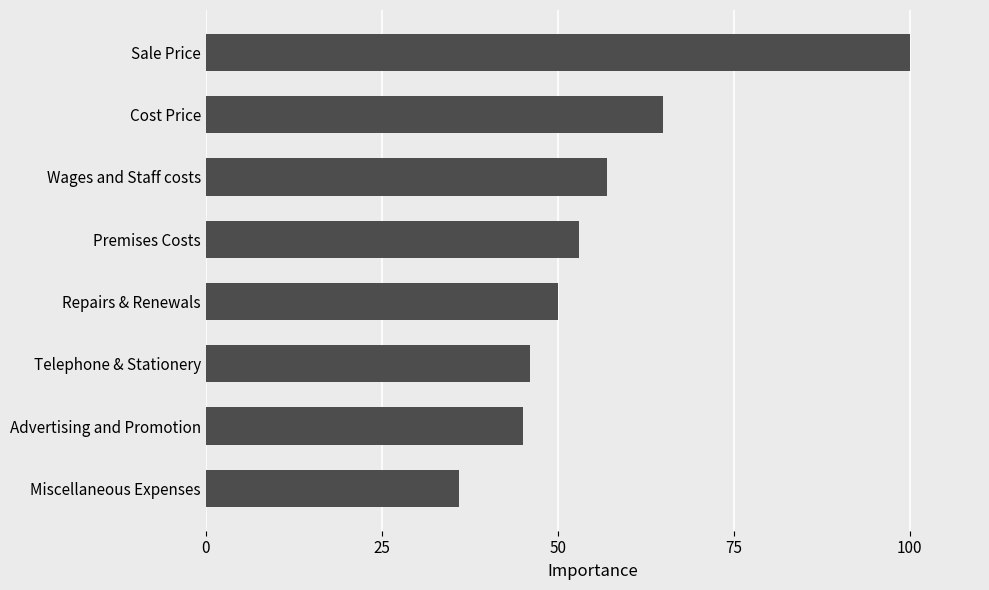

List the labels in order of value, largest first.

Sale Price, Cost Price, Wages and Staff costs, Premises Costs, Repairs & Renewals, Telephone & Stationery, Advertising and Promotion, Miscellaneous Expenses